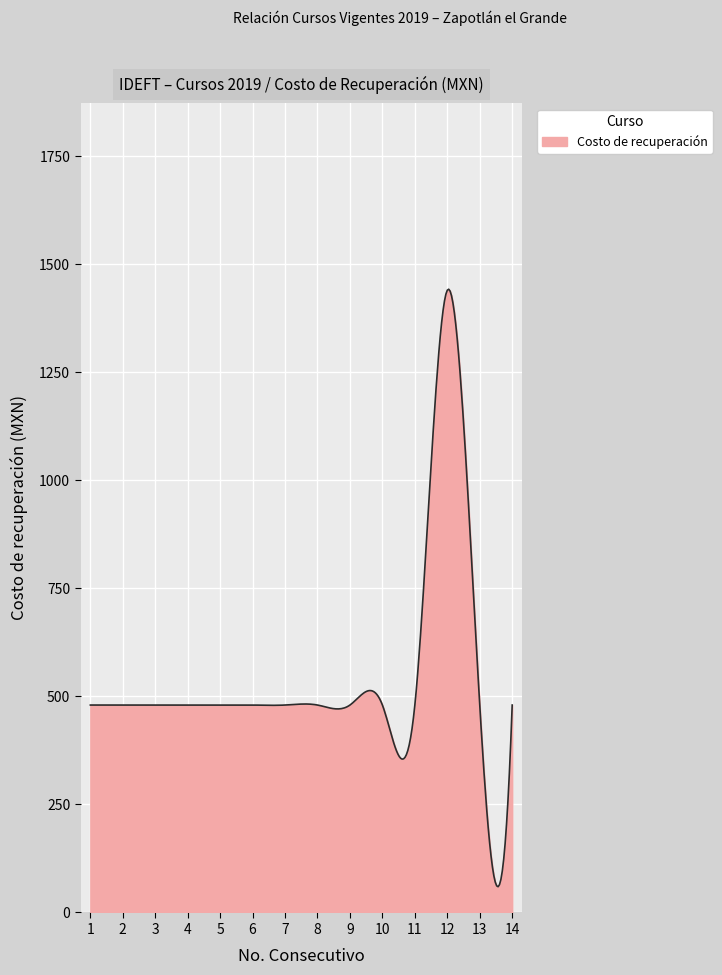

What is the smallest value displayed?

59.6